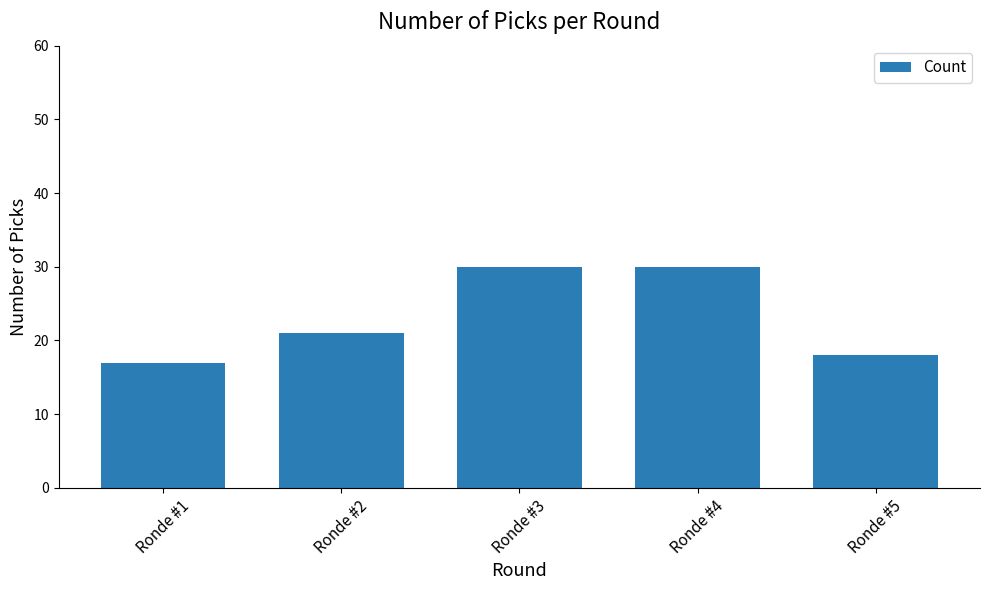

Which label corresponds to the smallest value in the chart?

Ronde #1